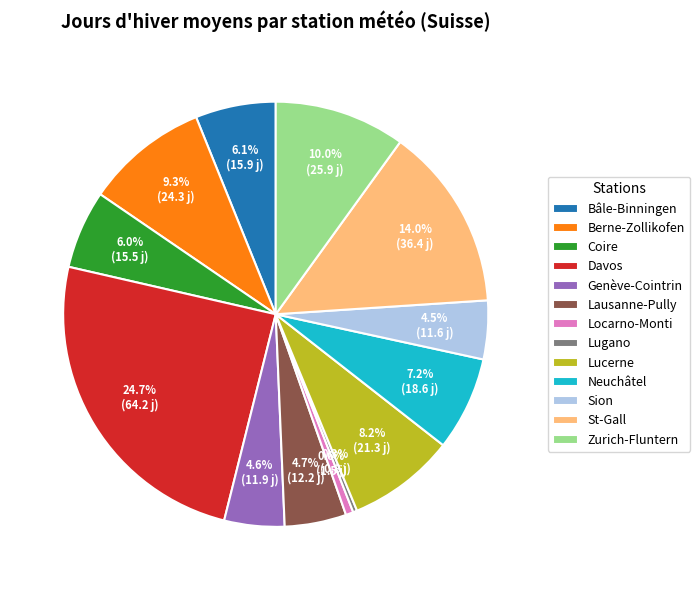

What is the total percentage of Locarno-Monti and Lugano?

0.9%